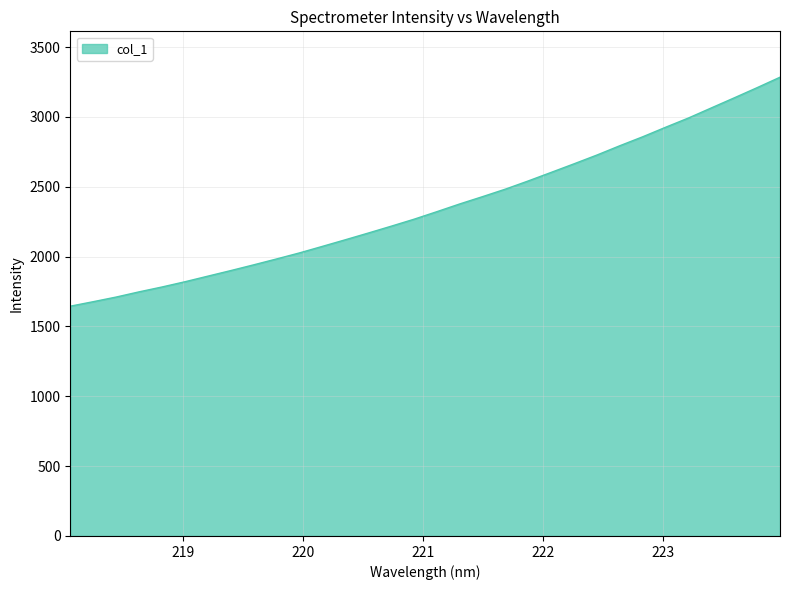

Reading left to right, list all the values displayed in this chart.

1645.2	1677.3	1710.5	1747.7	1782.6	1820.0	1860.1	1900.0	1941.1	1983.3	2026.5	2073.3	2120.5	2168.6	2217.5	2267.6	2321.7	2377.2	2429.6	2483.4	2542.3	2603.4	2664.9	2727.6	2794.2	2858.3	2926.4	2992.7	3065.0	3136.9	3209.8	3284.5